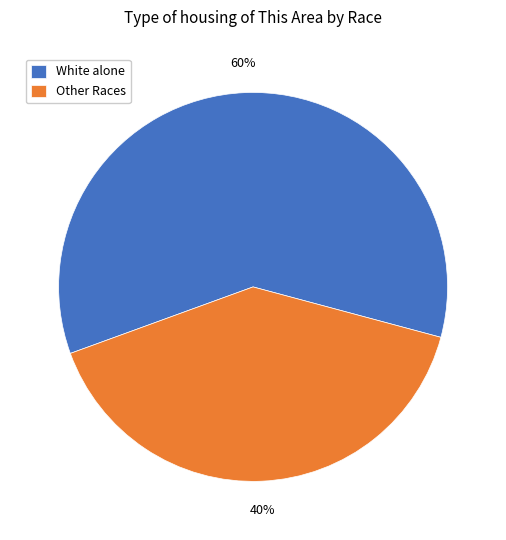

Which slice represents more than half of the pie?

White alone